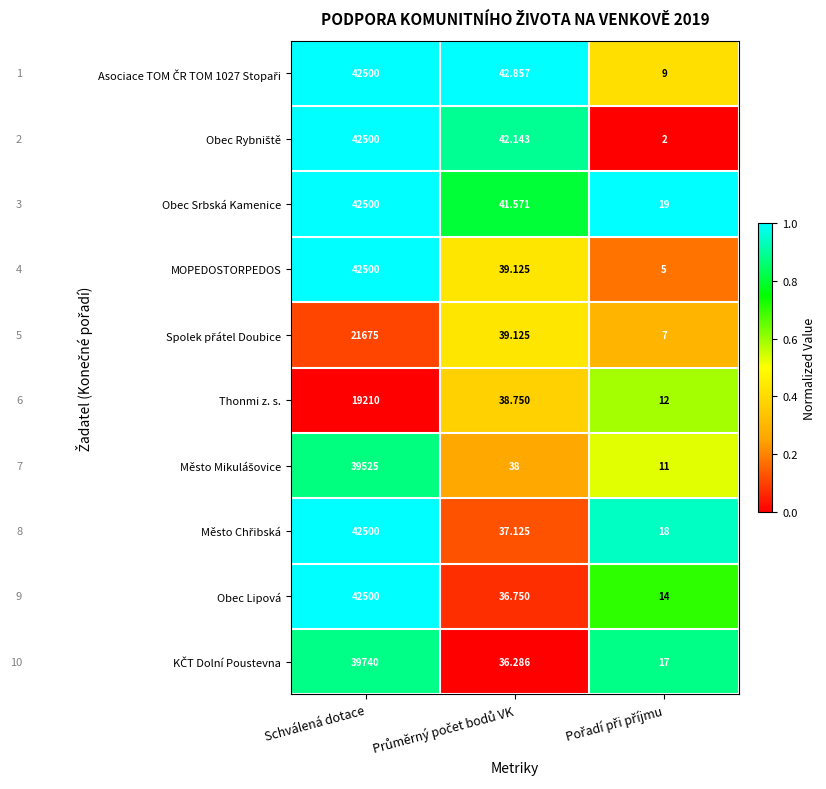

Where does the Obec Srbská Kamenice series first go above 41?

Schválená dotace